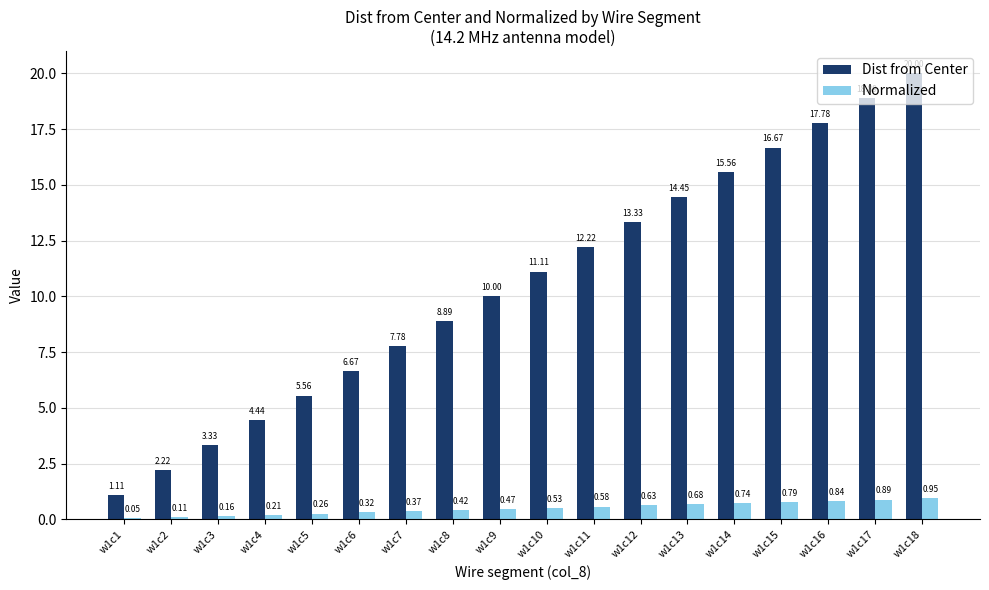

What are all the series names shown in the legend?

Dist from Center, Normalized